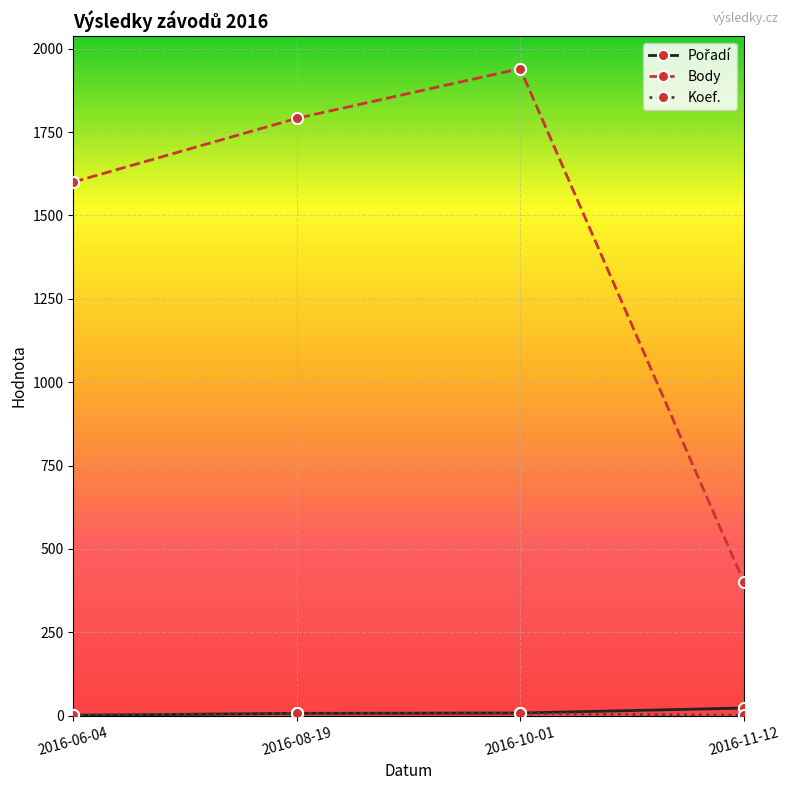

What position from the left is 2016-06-04?

1